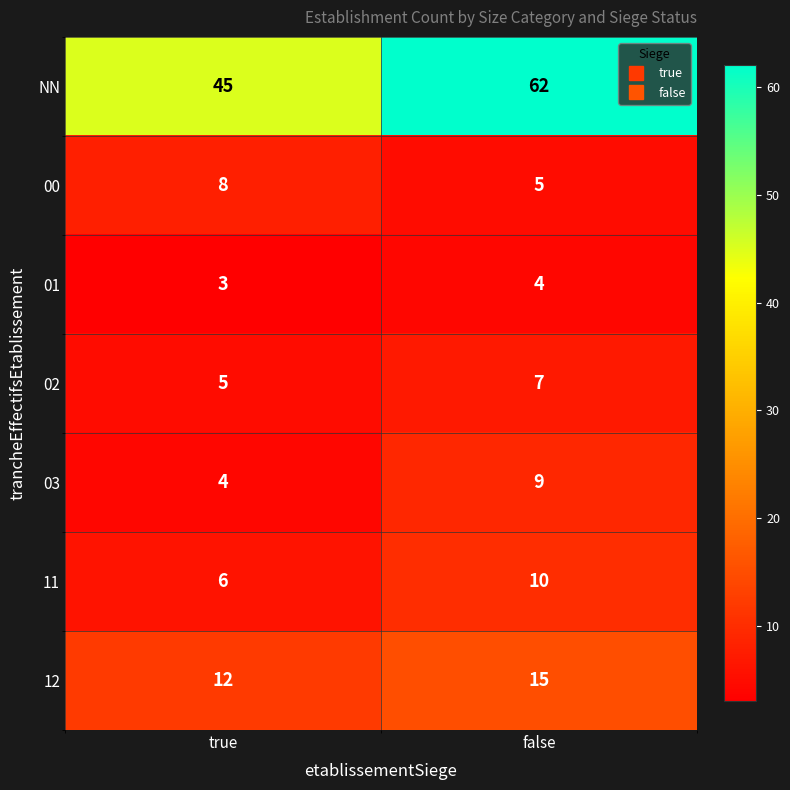

List the series in order of their peak value, highest first.

NN, 12, 11, 03, 00, 02, 01